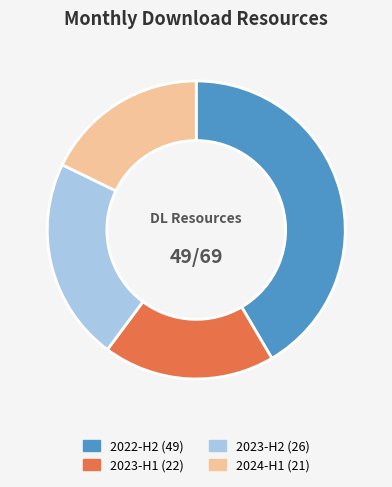

Does any single category account for the majority?

No